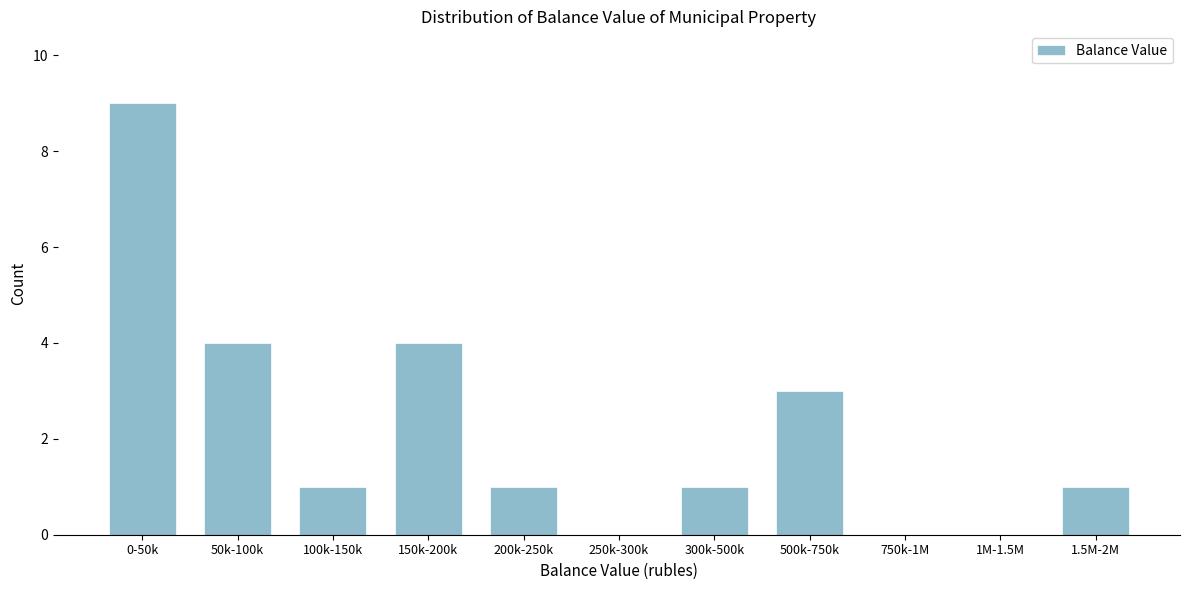

Reading left to right, transcribe all the data shown in this chart.

0-50k=9	50k-100k=4	100k-150k=1	150k-200k=4	200k-250k=1	250k-300k=0	300k-500k=1	500k-750k=3	750k-1M=0	1M-1.5M=0	1.5M-2M=1